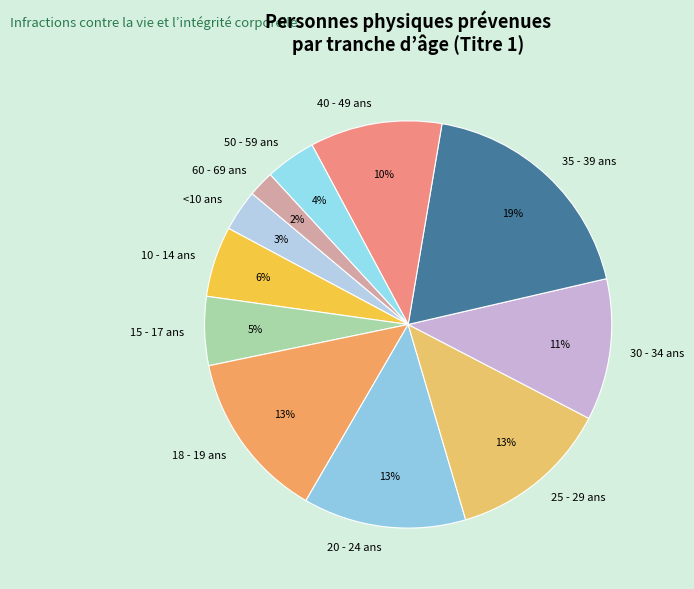

What is the largest slice in the pie chart?

35 - 39 ans